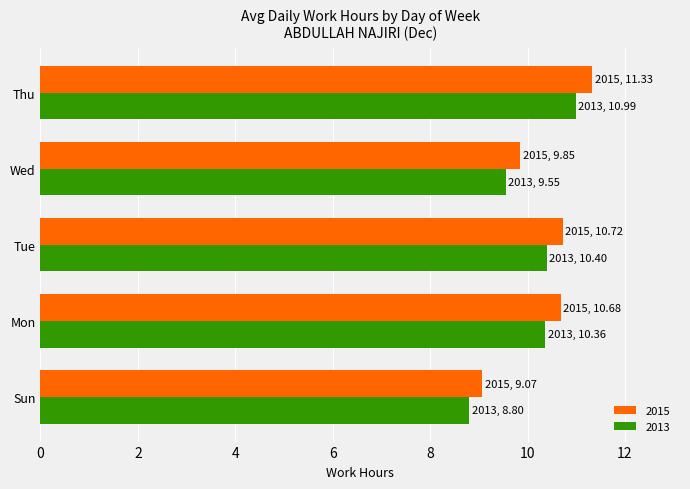

What is the smallest value displayed?

8.8